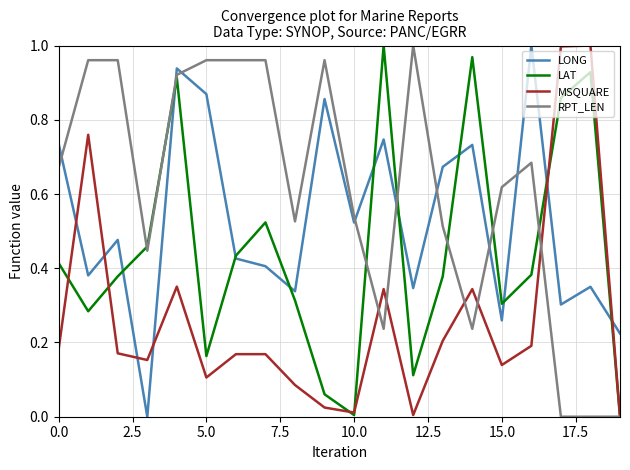

Rank the series by their average value, from highest to lowest.

RPT_LEN, LONG, LAT, MSQUARE